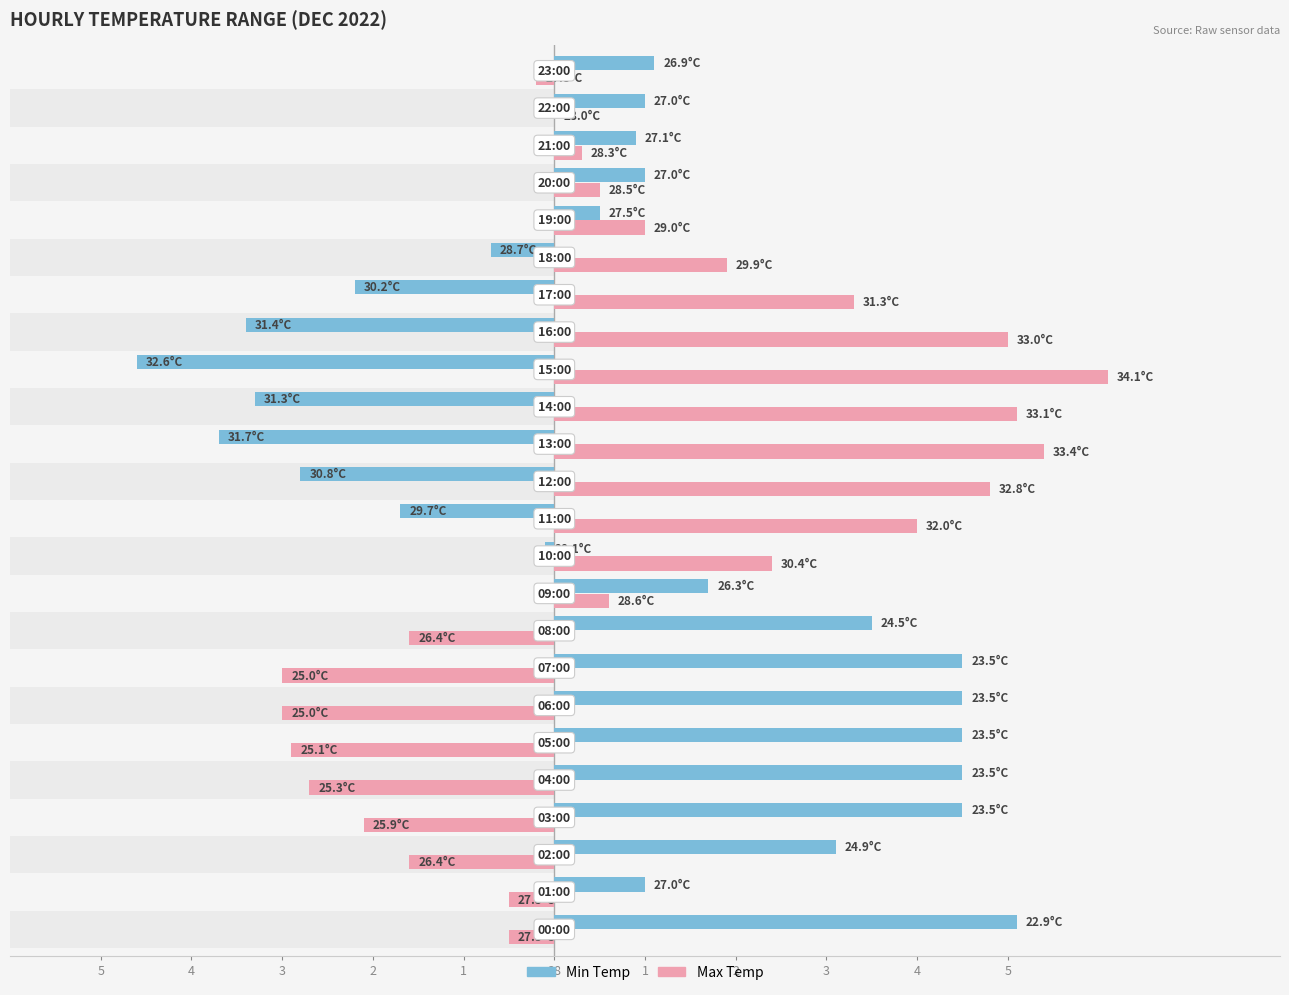

Which series has the largest total across all categories?

Max Temp